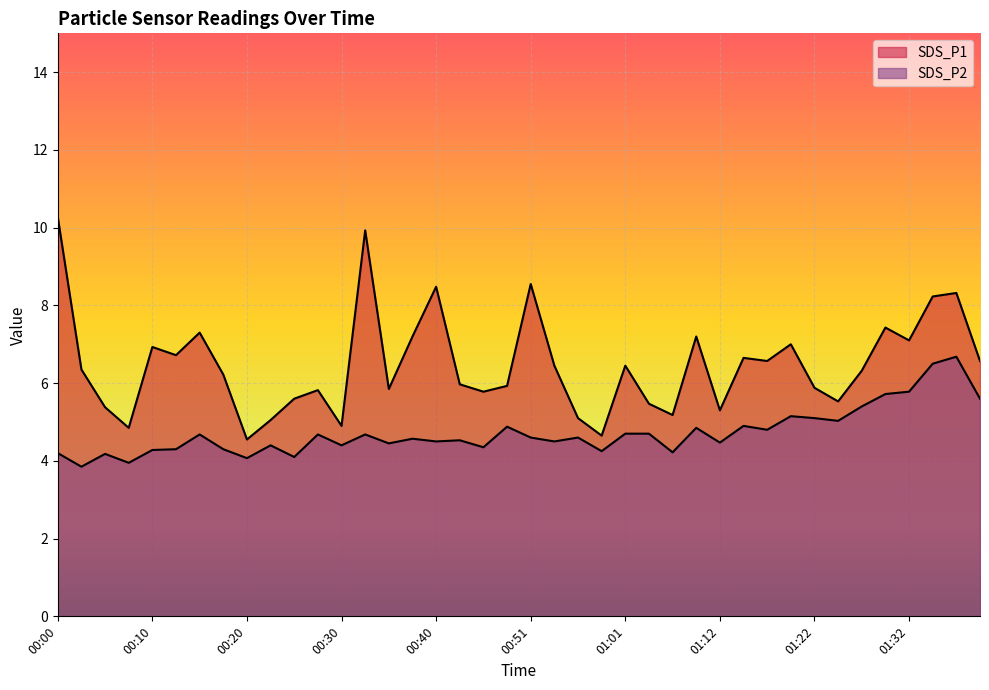

True or false: SDS_P2 has a value of 4.4 at 00:23.

True